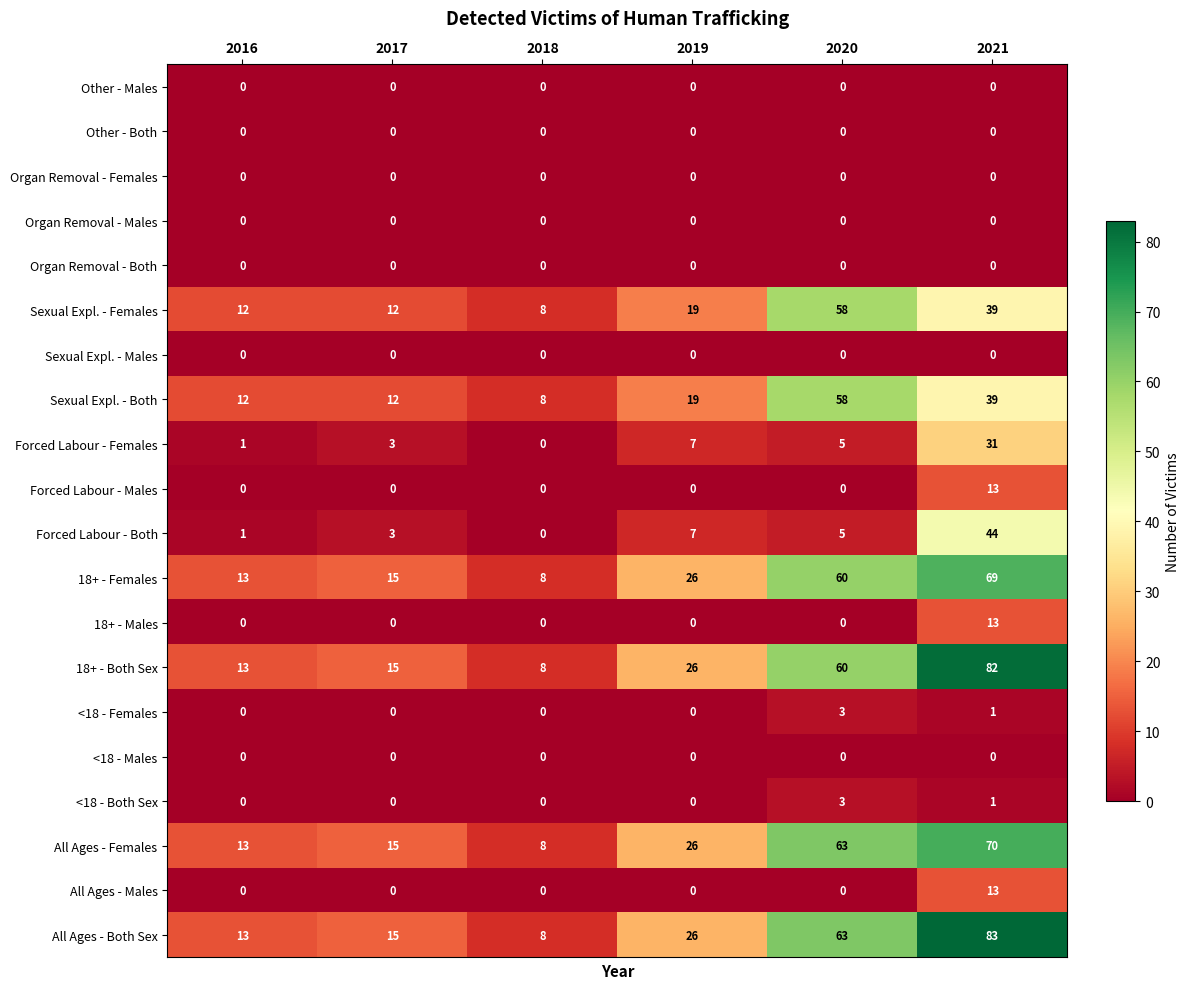

What is the average value of the Sexual Expl. - Both series?

25